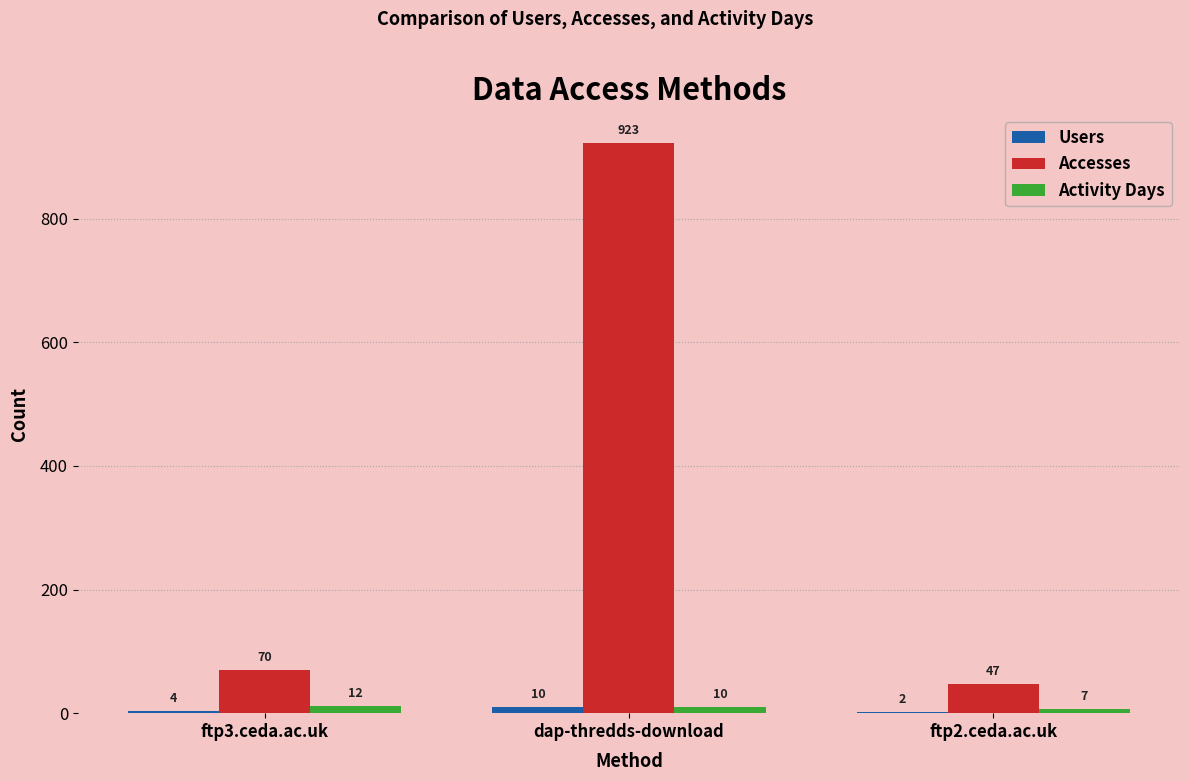

Which series changed the most between dap-thredds-download and ftp2.ceda.ac.uk?

Accesses